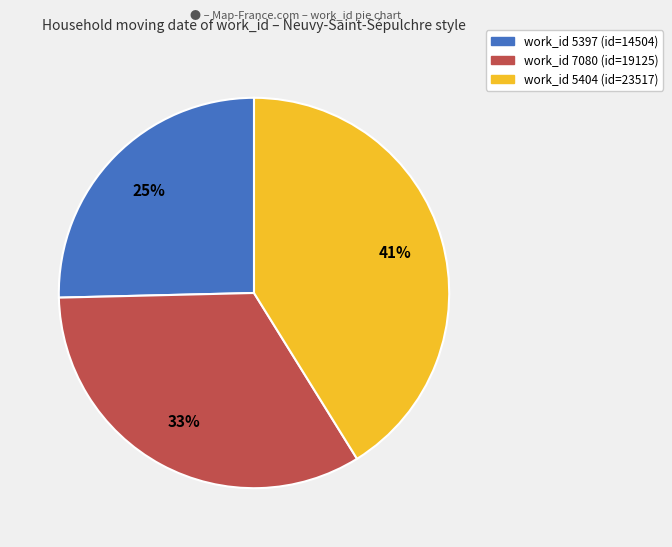

Is there any slice that represents more than half of the pie?

No